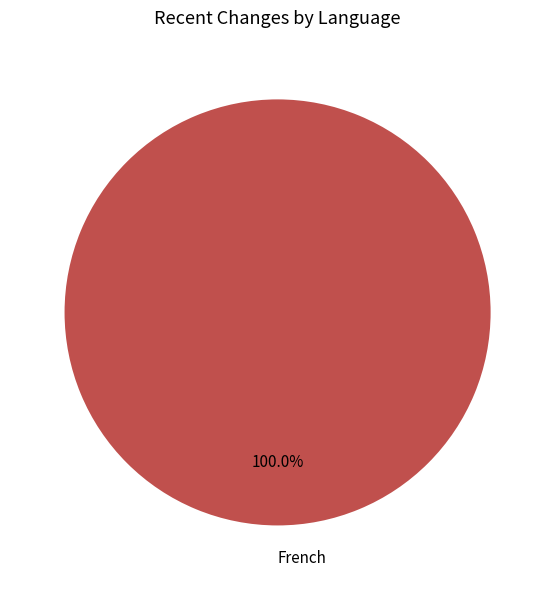

How many segments does this pie chart have?

1